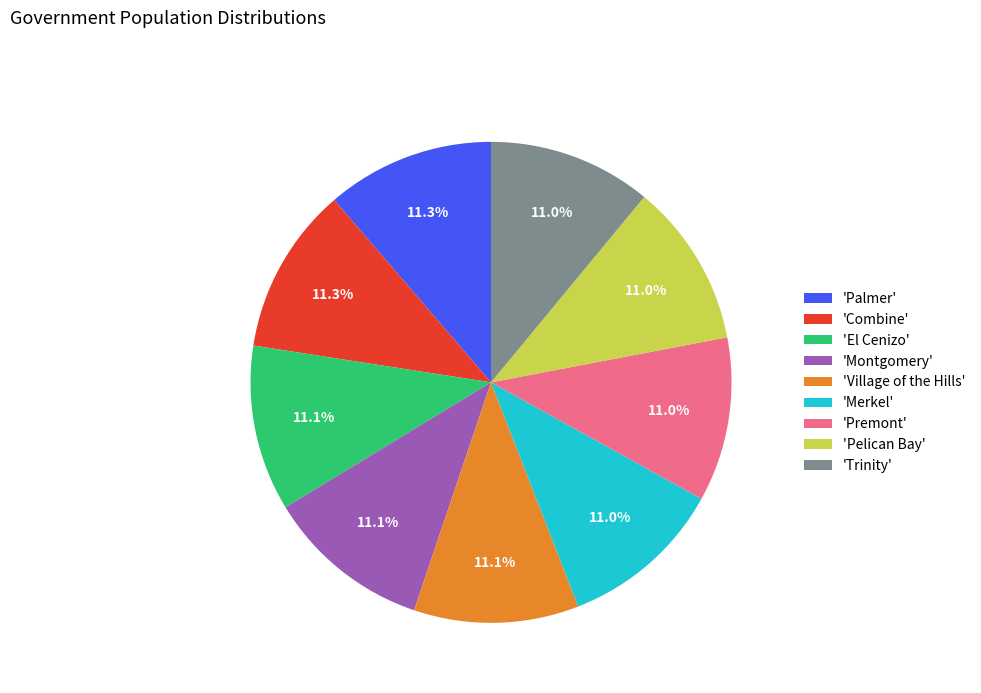

How many slices are in this pie chart?

9